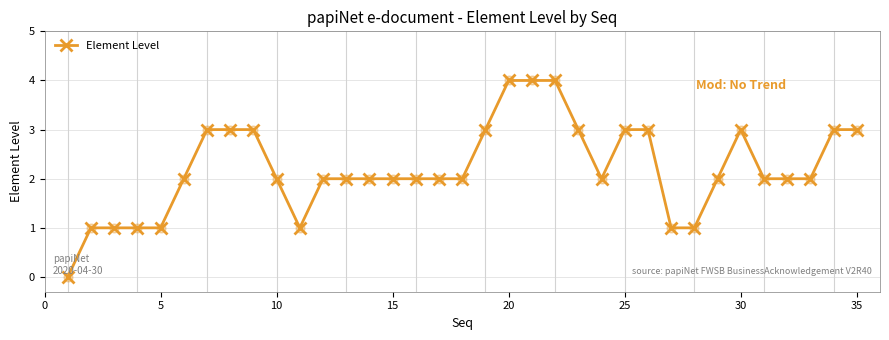

What is the difference between the second highest and second lowest values?

3